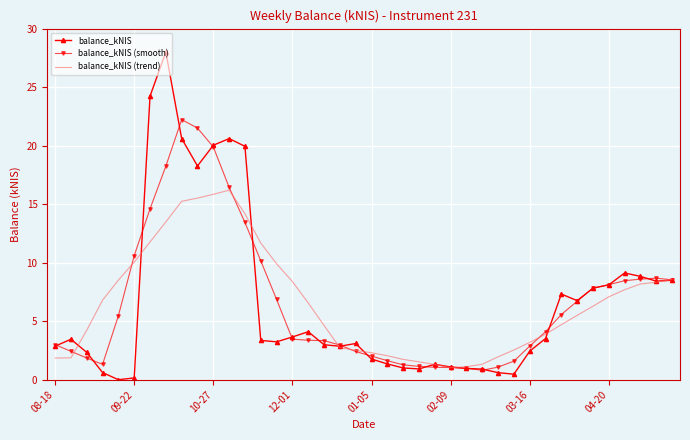

What are all the series names shown in the legend?

balance_kNIS, balance_kNIS (smooth), balance_kNIS (trend)